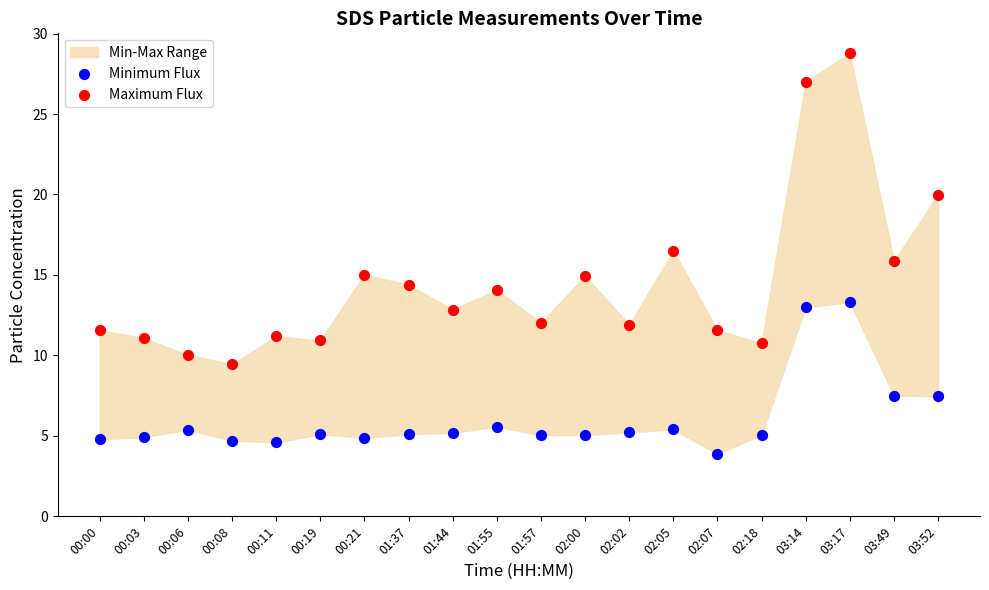

Which series reaches the minimum Y coordinate?

Minimum Flux